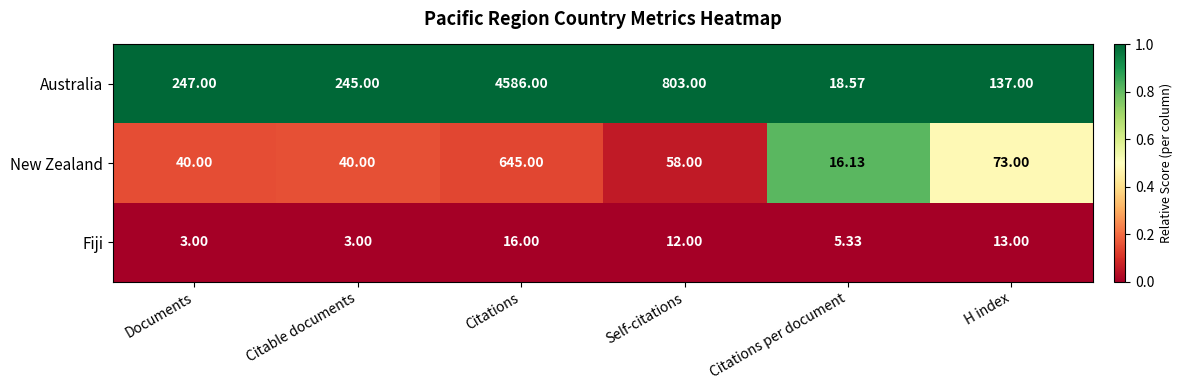

List the series in order of their peak value, highest first.

Australia, New Zealand, Fiji